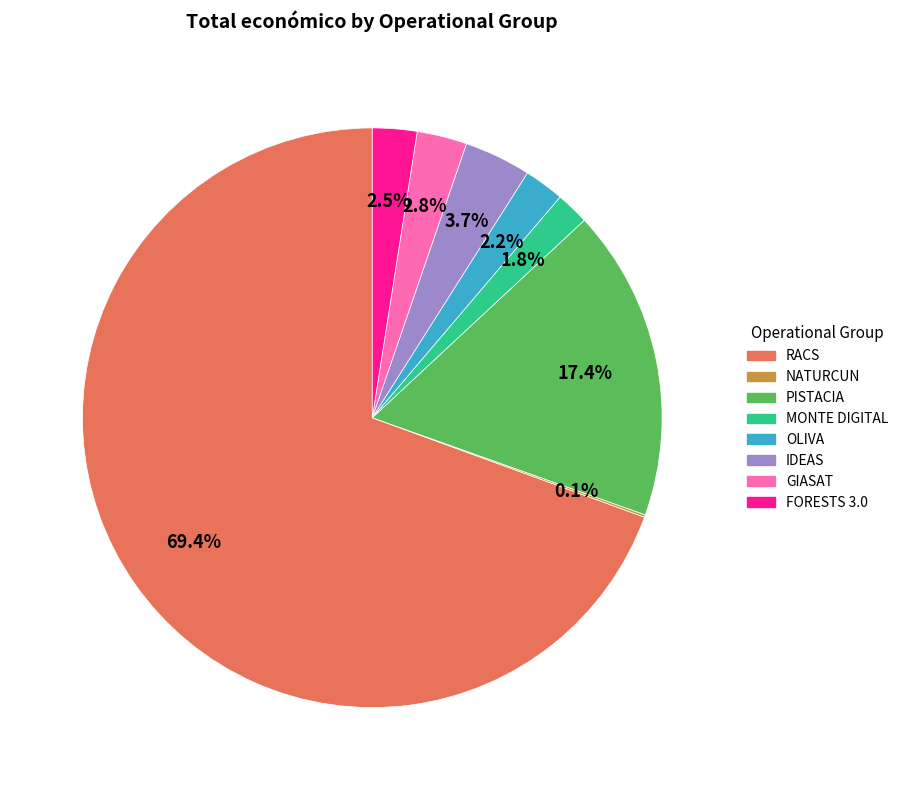

Does any single category account for the majority?

Yes